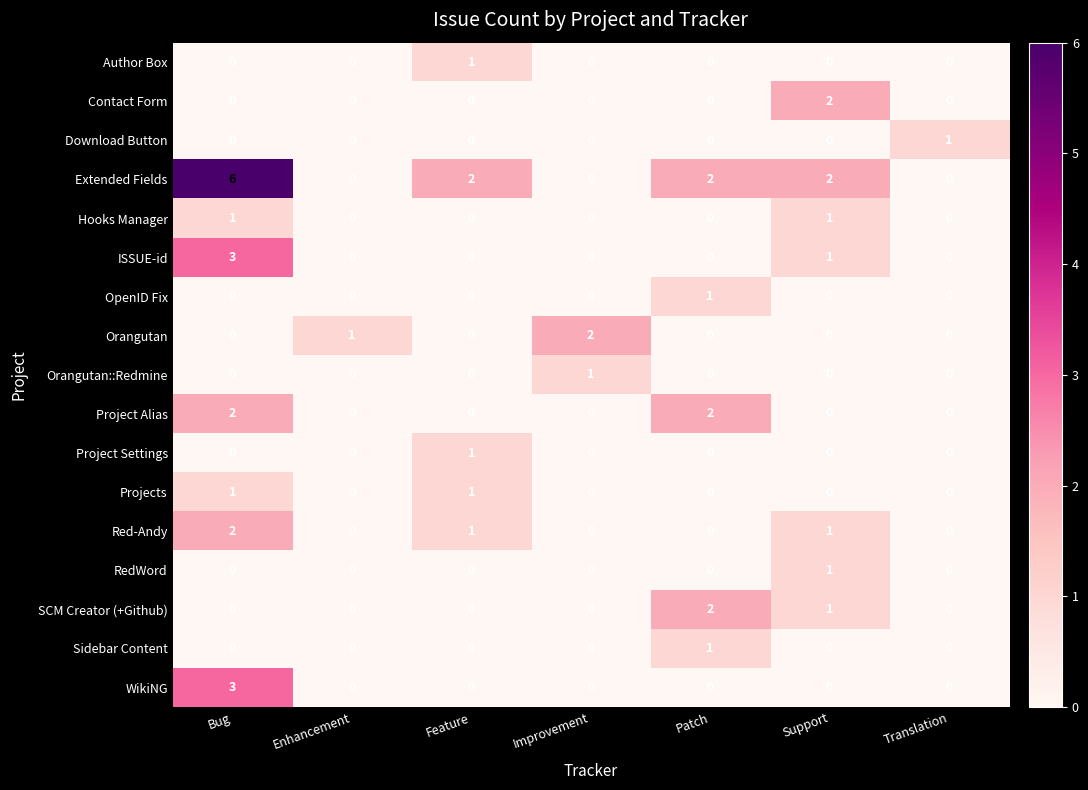

Is it true that OpenID Fix equals 1 at Patch?

True